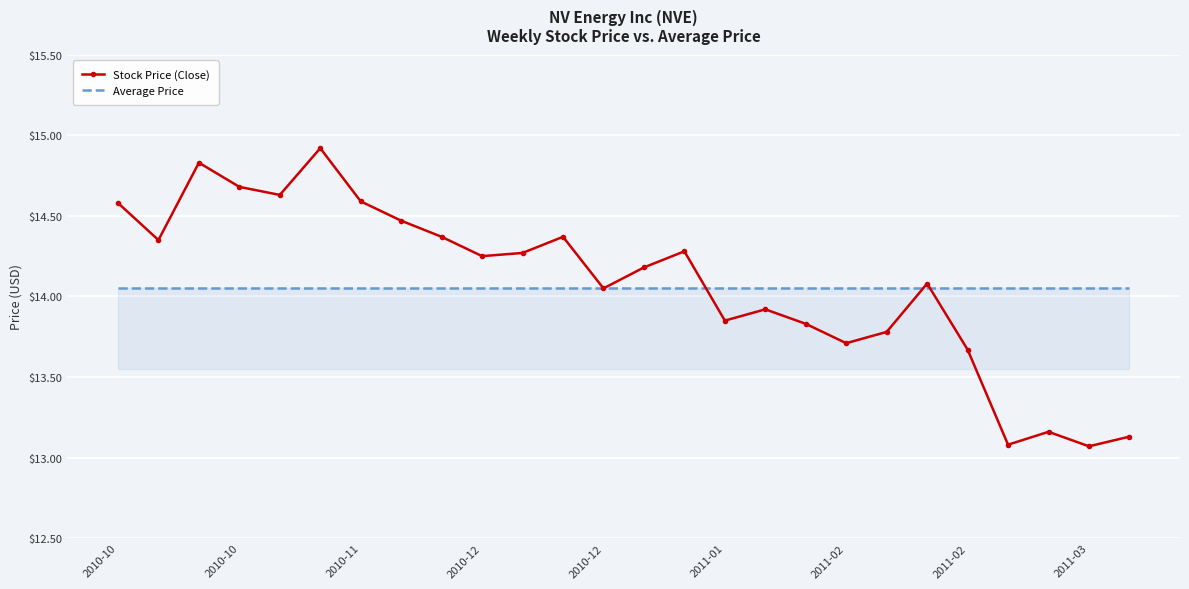

List the series in order of their peak value, lowest first.

Average Price, Stock Price (Close)